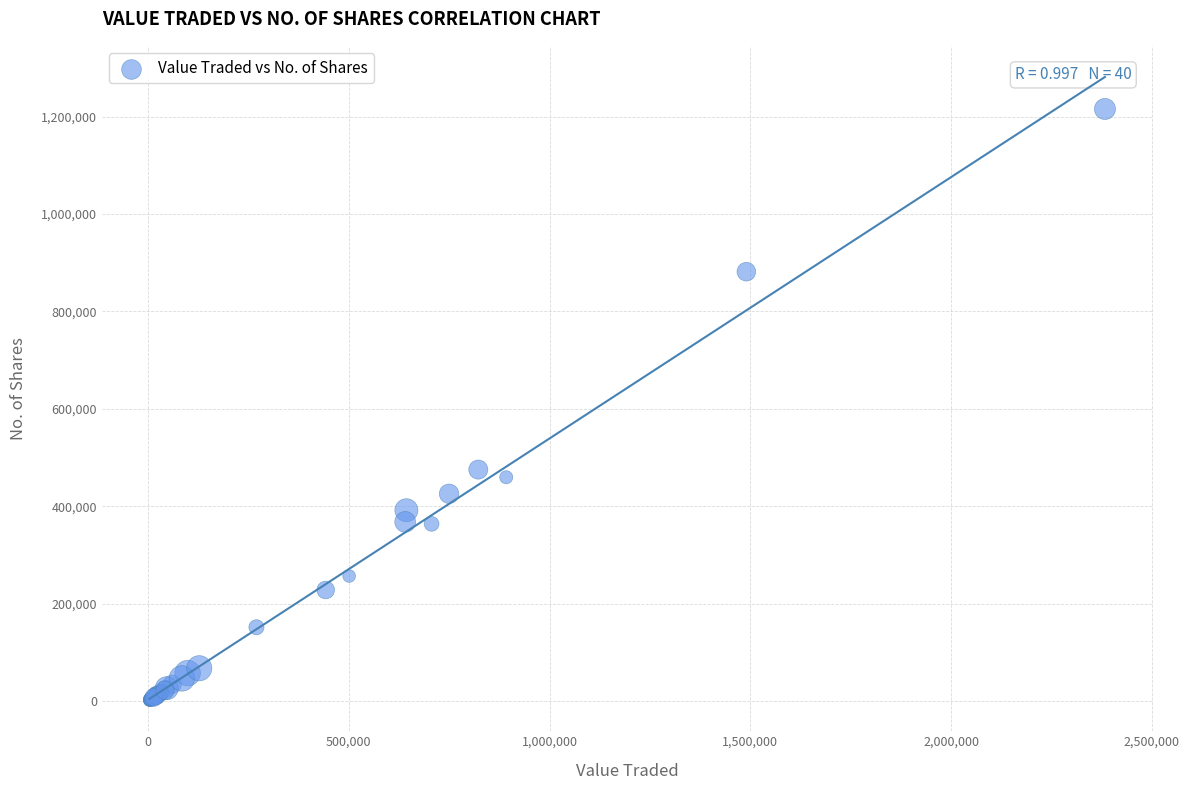

What Y value in the scatter plot is closest to 608911?

475354